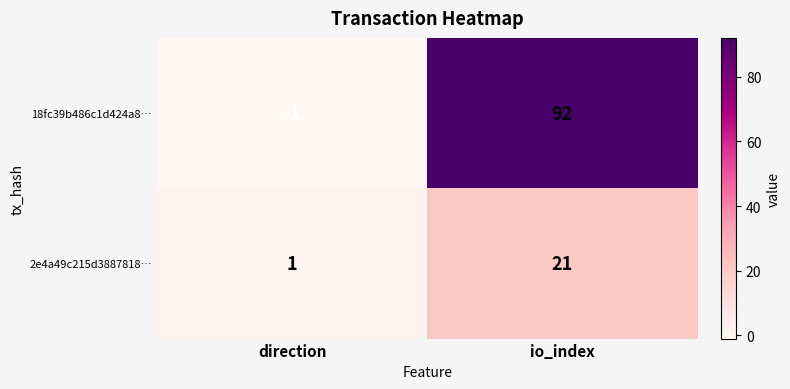

At which label does 18fc39b486c1d424a8… reach its peak?

io_index